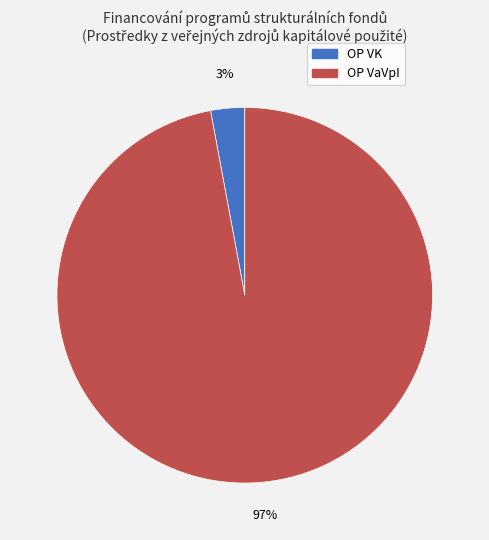

Is there a majority slice in this chart?

Yes